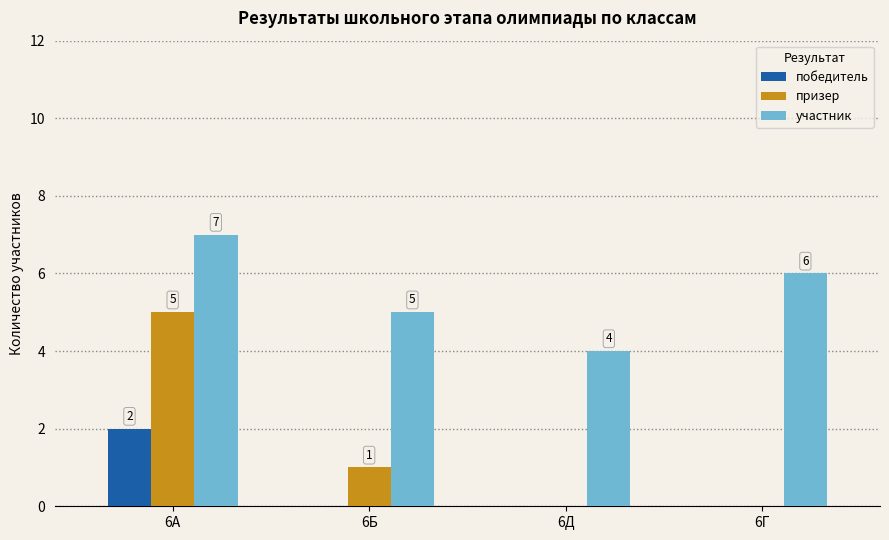

What is the maximum value shown in the chart?

7